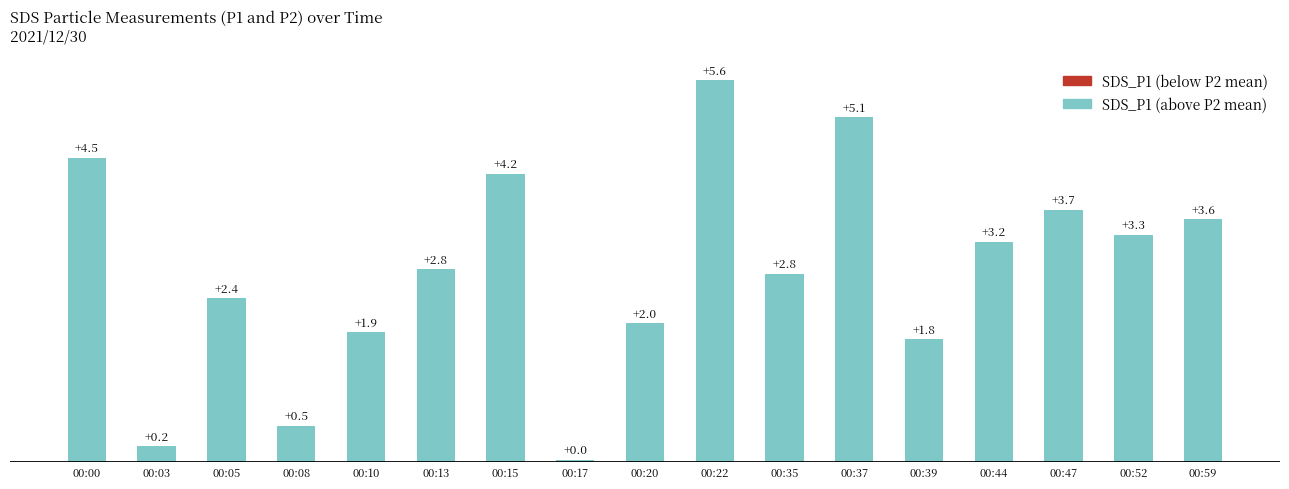

What is the sum of the values at 00:35 and 00:39?

4.6